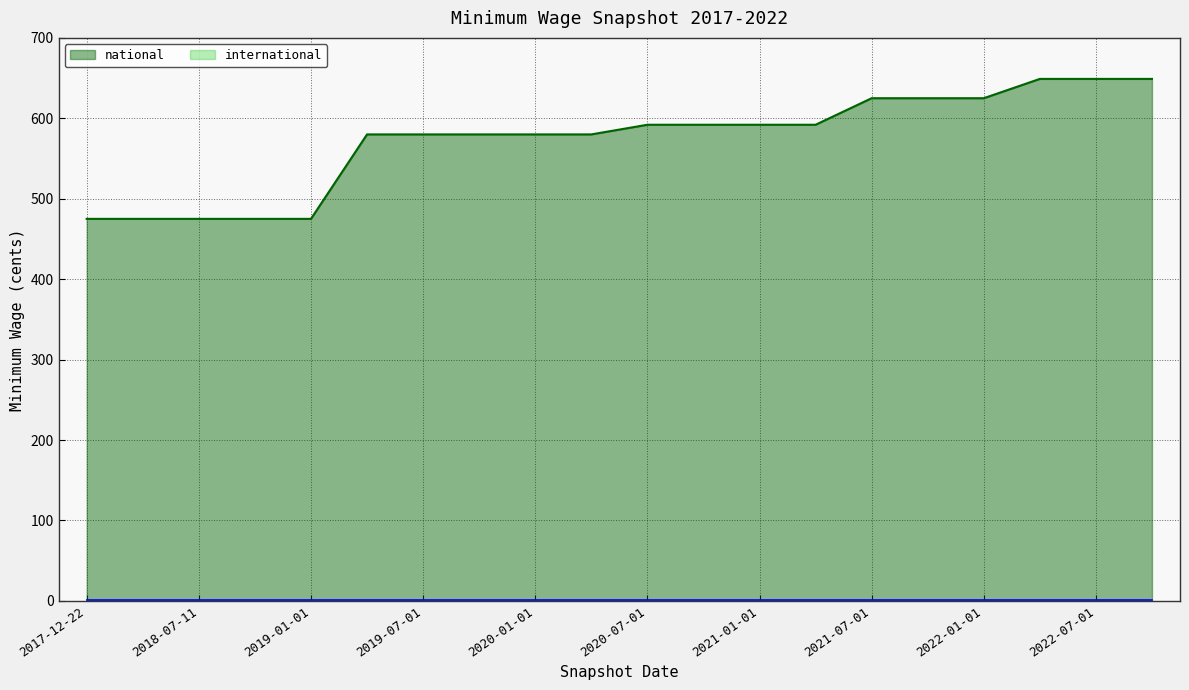

Count the number of values greater than 592.

6